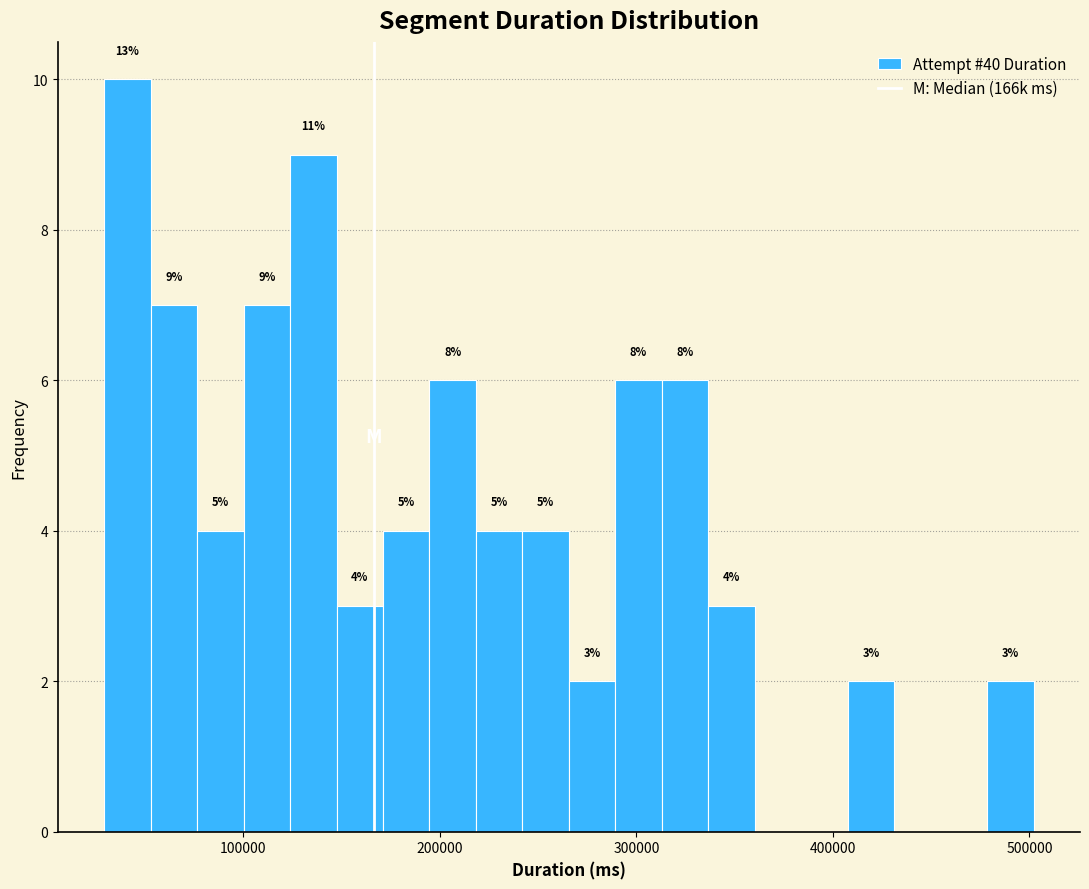

Around what value on the x-axis is the tallest bar? Give the approximate position of its centre, as read against the axis.

40000